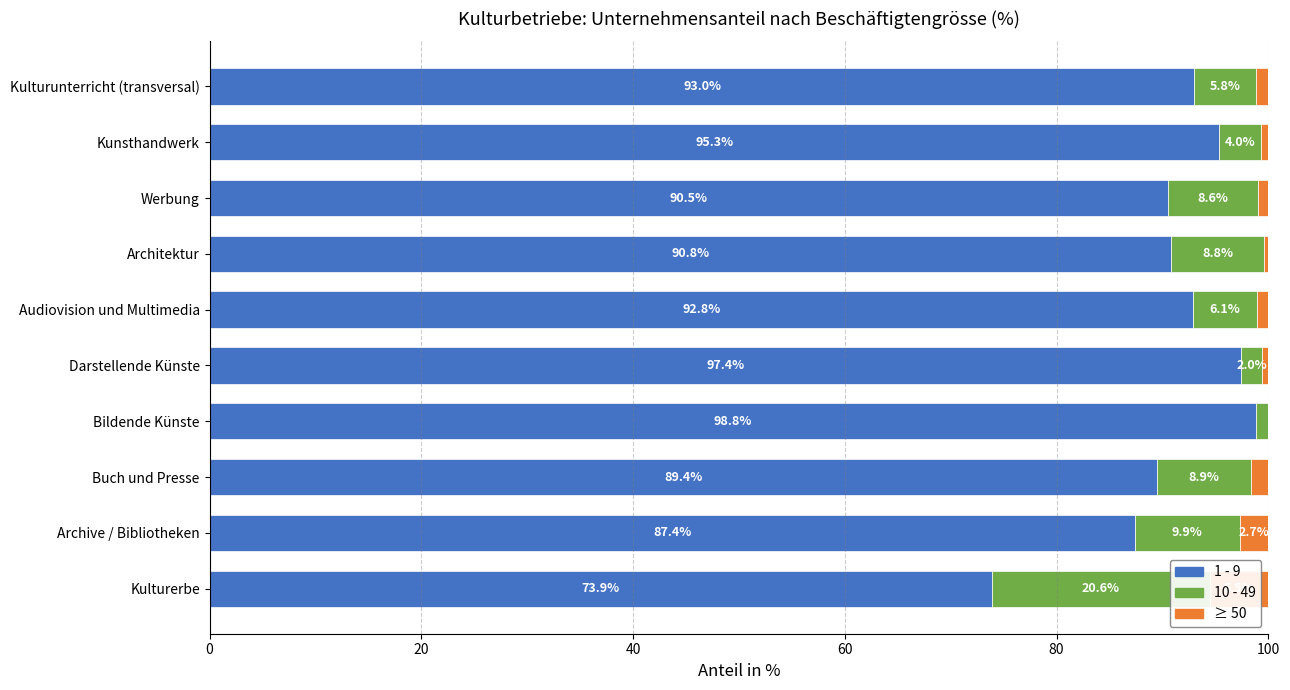

What is the maximum value for ≥ 50?

5.5